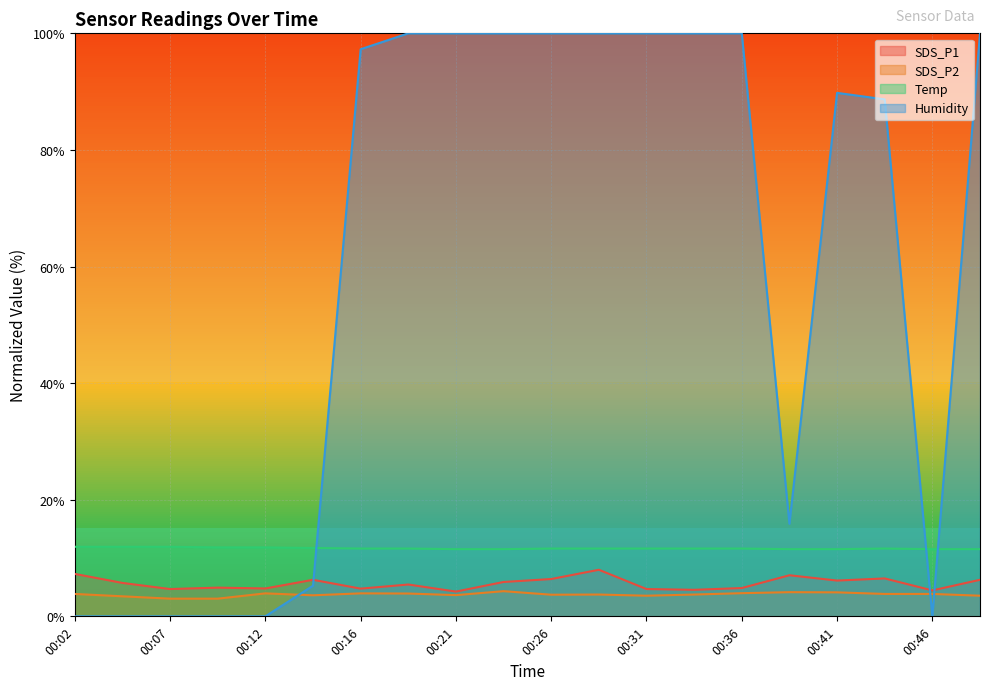

Reading left to right, what are all the values shown in this chart?

SDS_P1: 7.3	5.7	4.7	4.9	4.8	6.3	4.8	5.5	4.2	5.9	6.4	8.0	4.7	4.6	4.9	7.0	6.1	6.5	4.4	6.3
SDS_P2: 3.8	3.4	3.0	3.0	3.9	3.6	3.9	3.9	3.6	4.3	3.7	3.7	3.5	3.7	4.0	4.1	4.1	3.8	3.8	3.5
Temp: 11.9	11.9	11.9	11.8	11.8	11.7	11.6	11.6	11.5	11.5	11.6	11.6	11.6	11.6	11.6	11.5	11.5	11.6	11.5	11.5
Humidity: 0.0	0.0	0.0	0.0	0.0	5.3	97.3	100.0	100.0	100.0	100.0	100.0	100.0	100.0	100.0	15.9	89.8	88.7	0.0	100.0